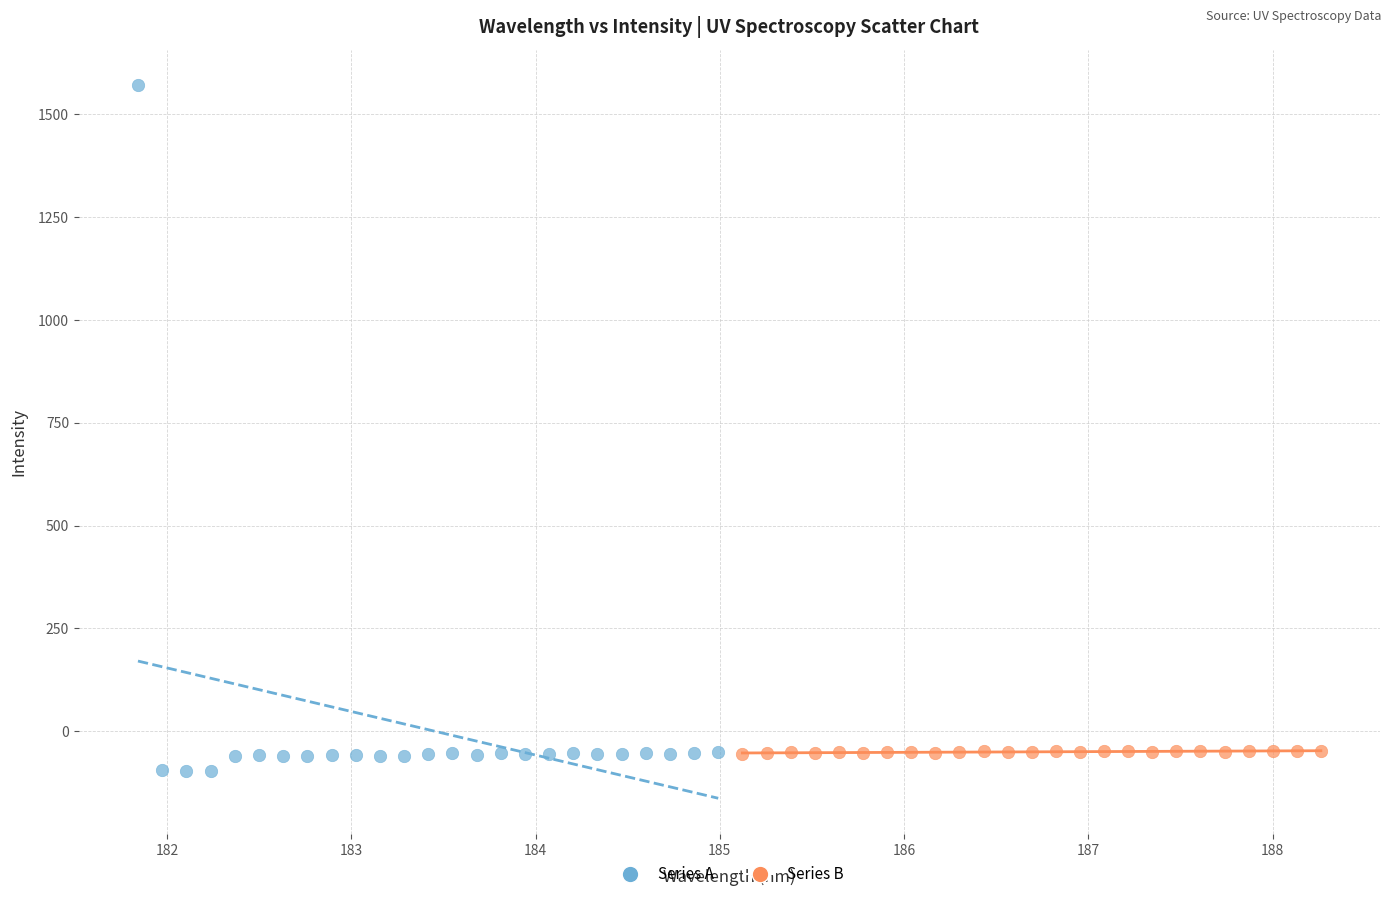

What are all the series names shown in the legend?

Series A, Series B